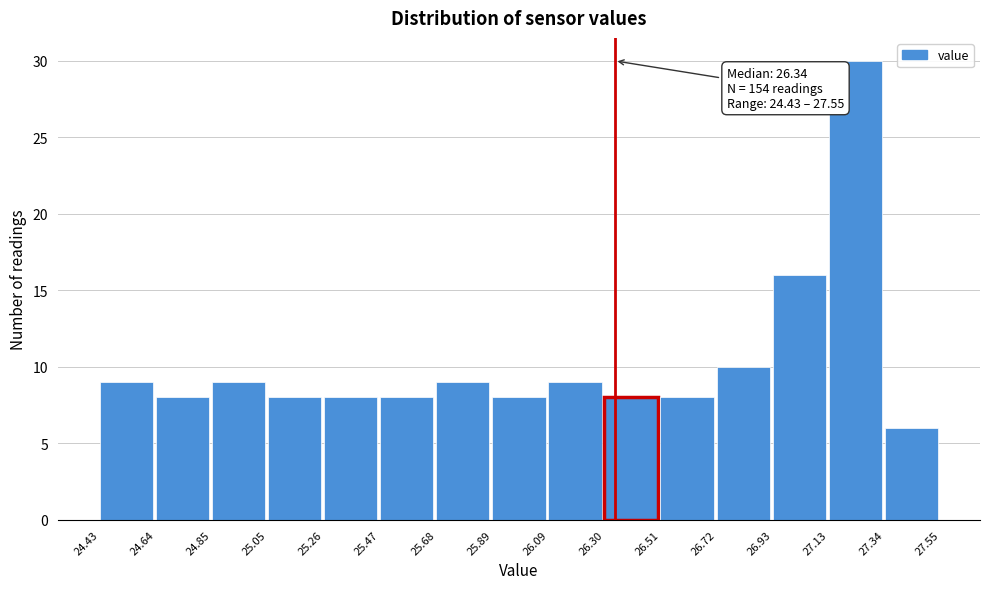

Over which range of the x-axis is the bar tallest?

27.13 to 27.34